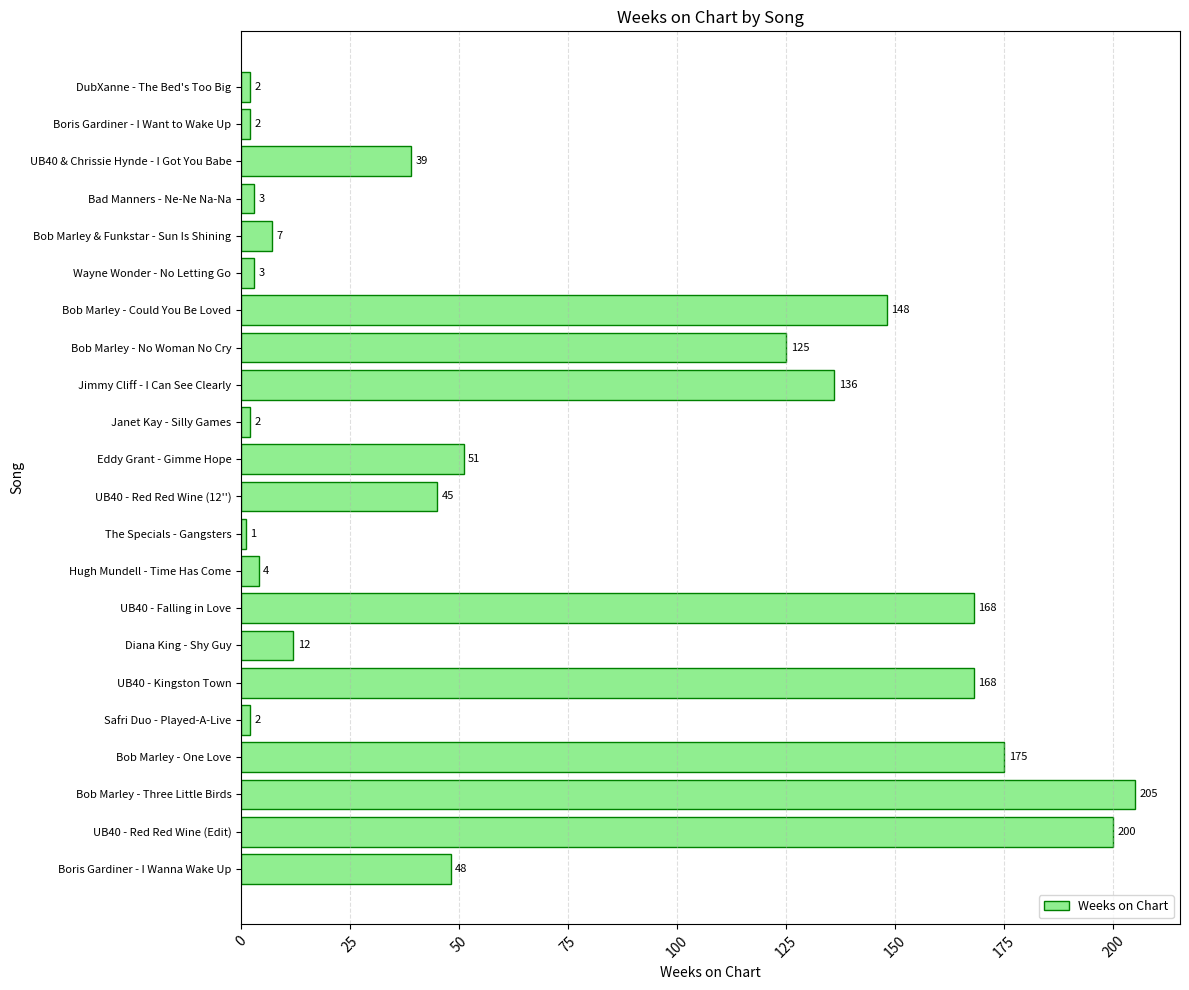

Where is the data nearest to the value 103?

Bob Marley - No Woman No Cry